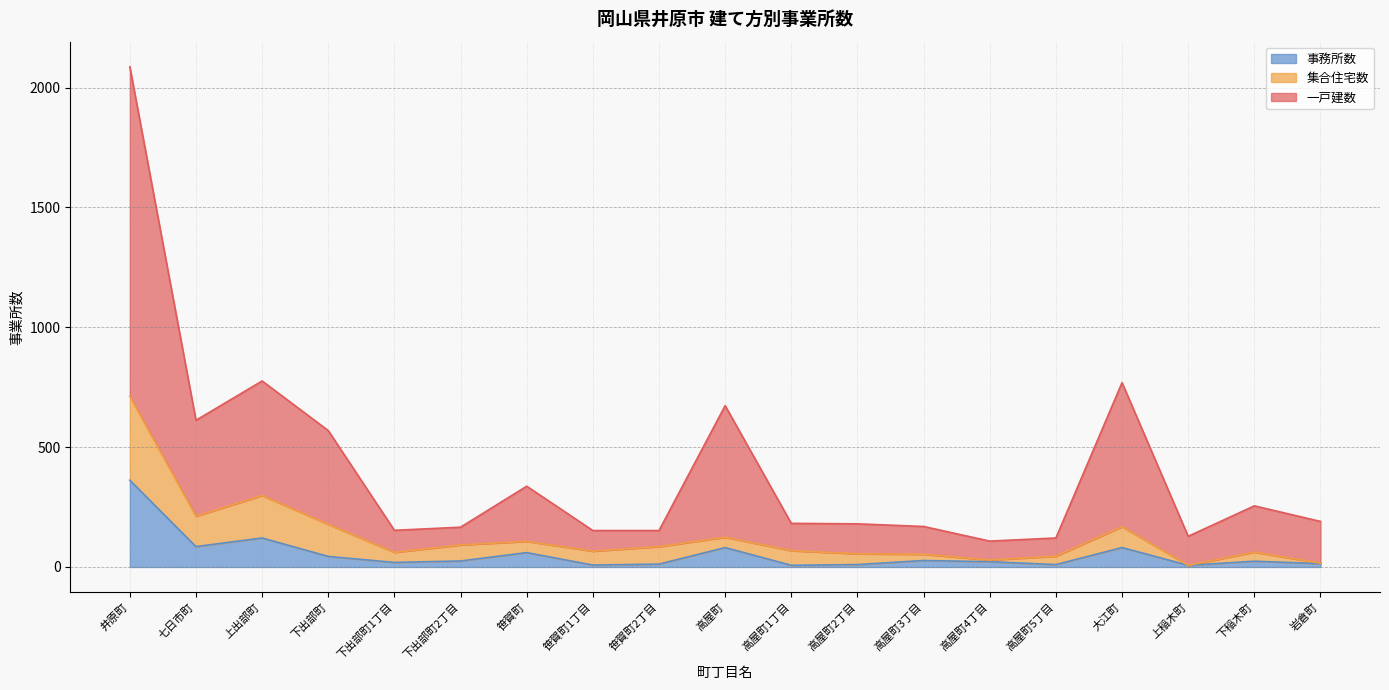

What position from the left is 上稲木町?

17